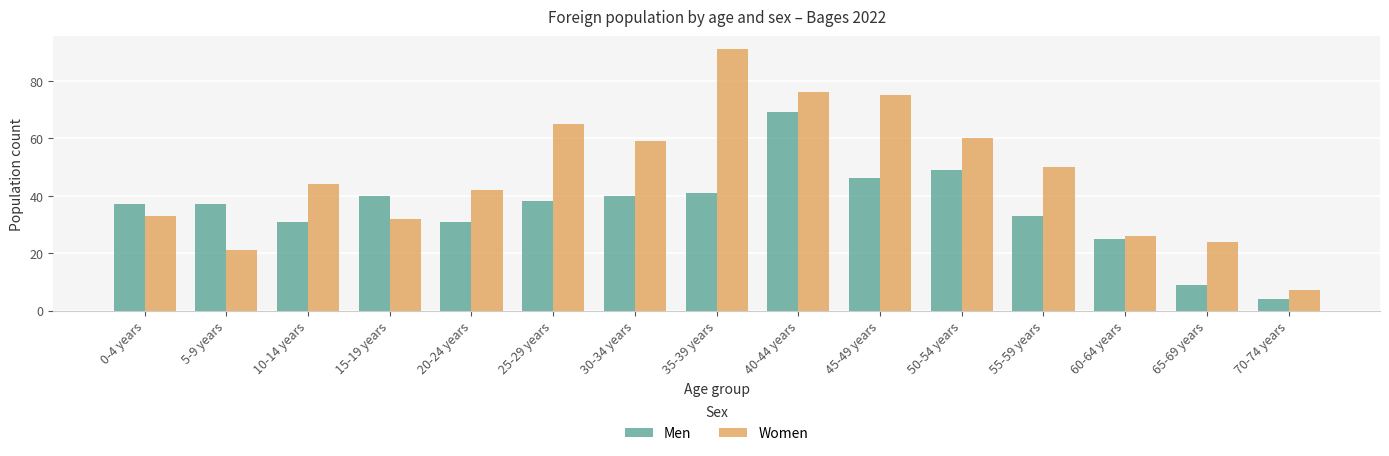

What is the difference between the maximum and minimum values in the Women series?

84